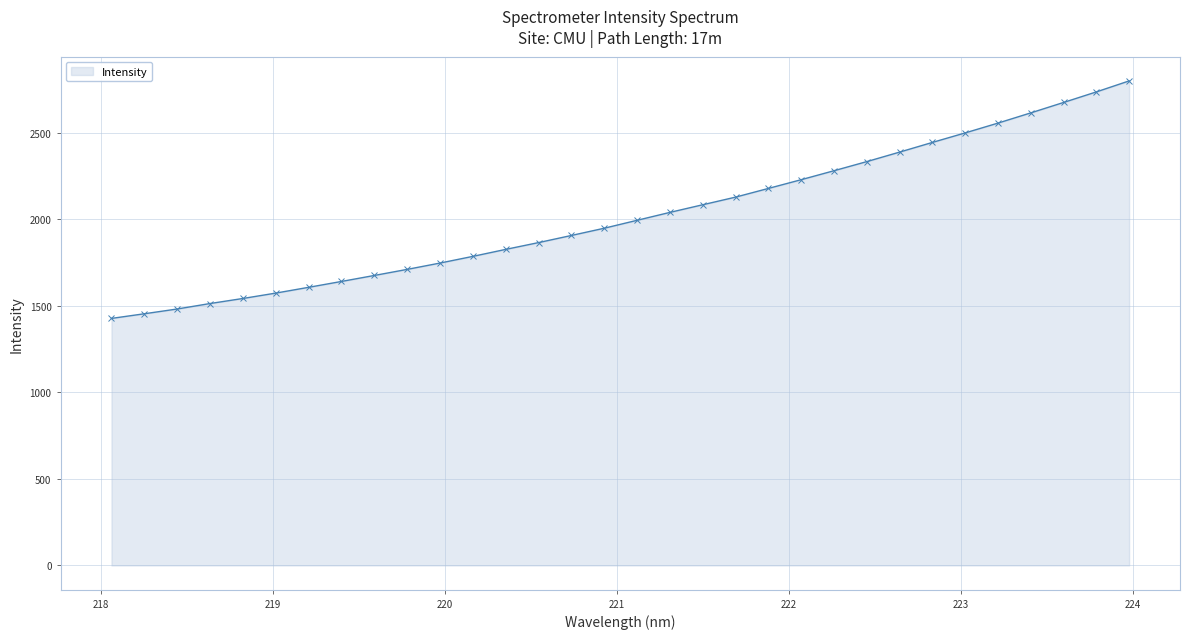

What is the sum of all values?

64706.9